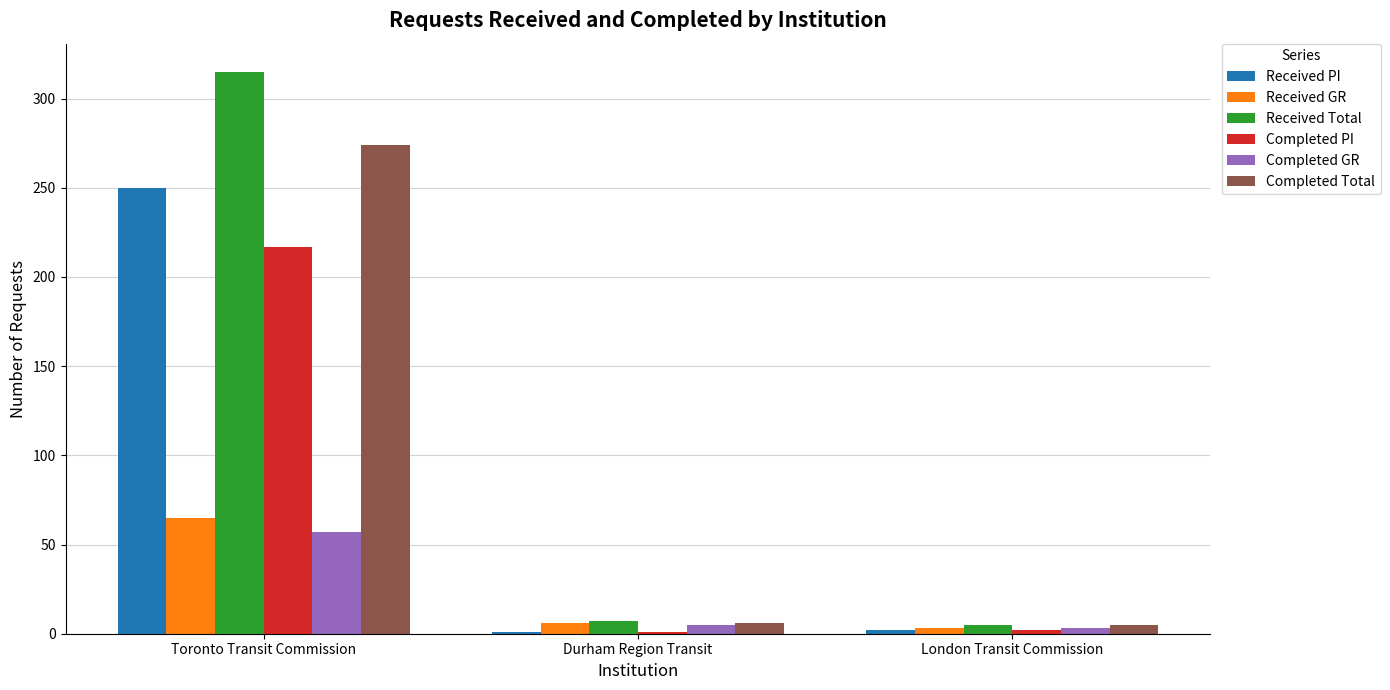

What is the difference between the Received PI values at Toronto Transit Commission and London Transit Commission?

248